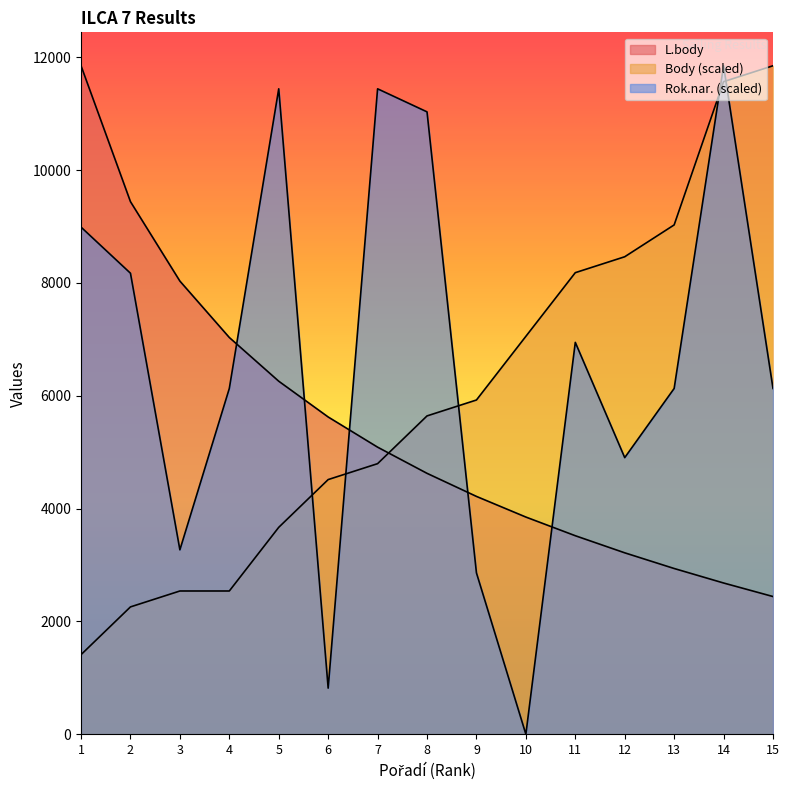

The Rok.nar. series shows 817.2 at 6. True or false?

True